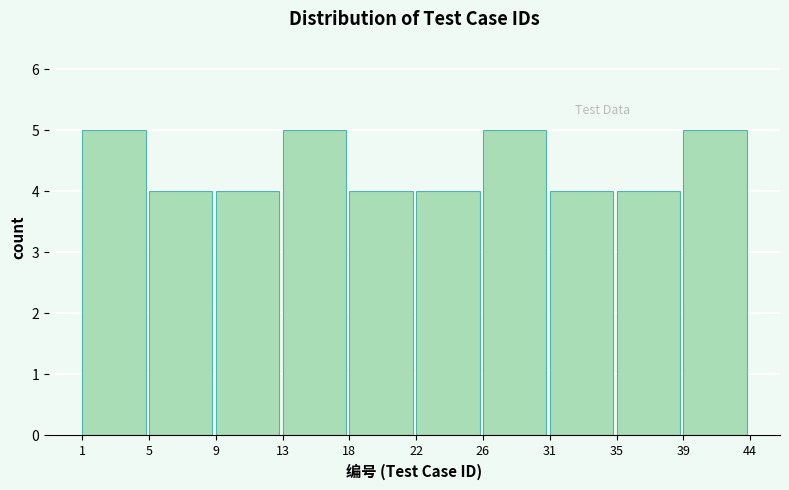

Reading right to left, list all the values displayed in this chart.

39=5	35=4	31=4	26=5	22=4	18=4	13=5	9=4	5=4	1=5